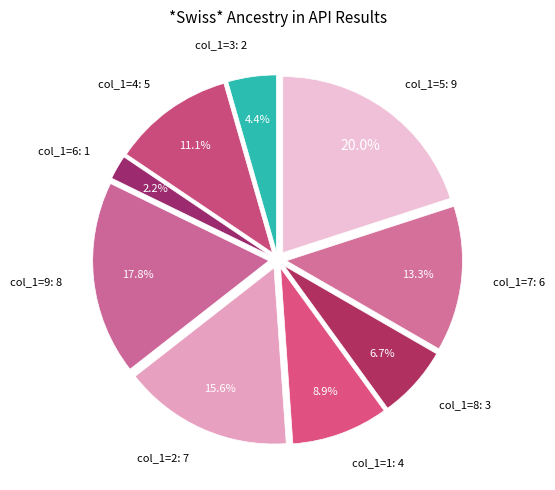

What is the ratio of the value at col_1=7: 6 to the value at col_1=5: 9?

0.7